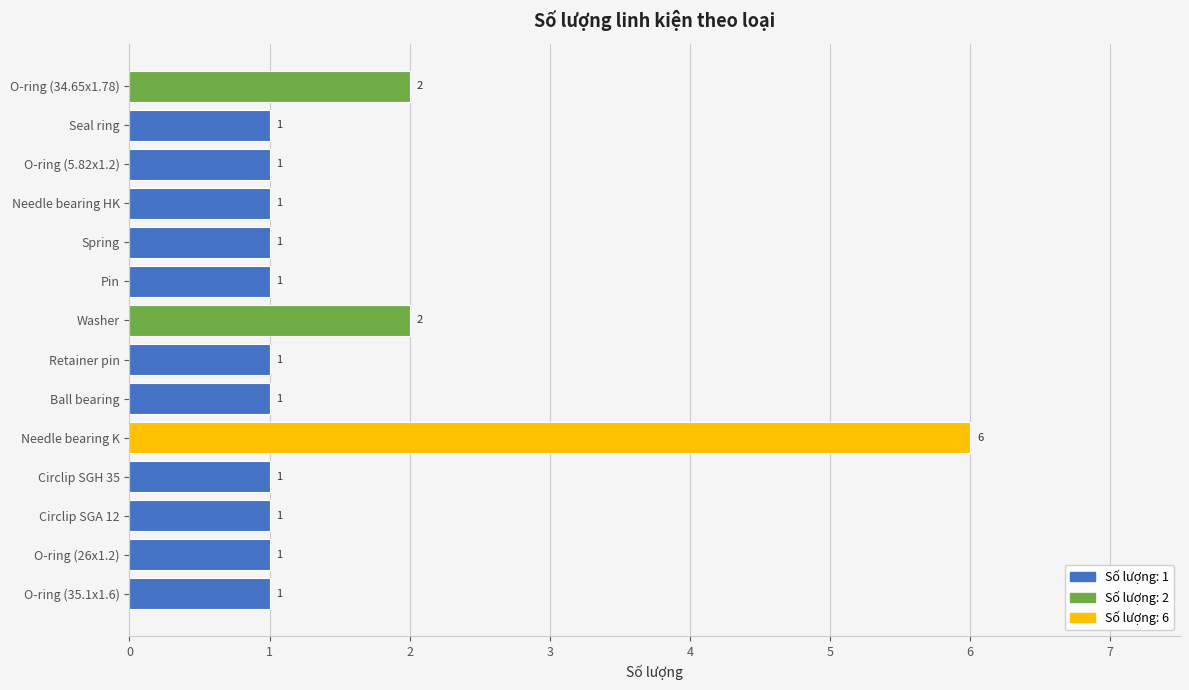

True or false: the data shows 3 at O-ring (34.65x1.78).

False